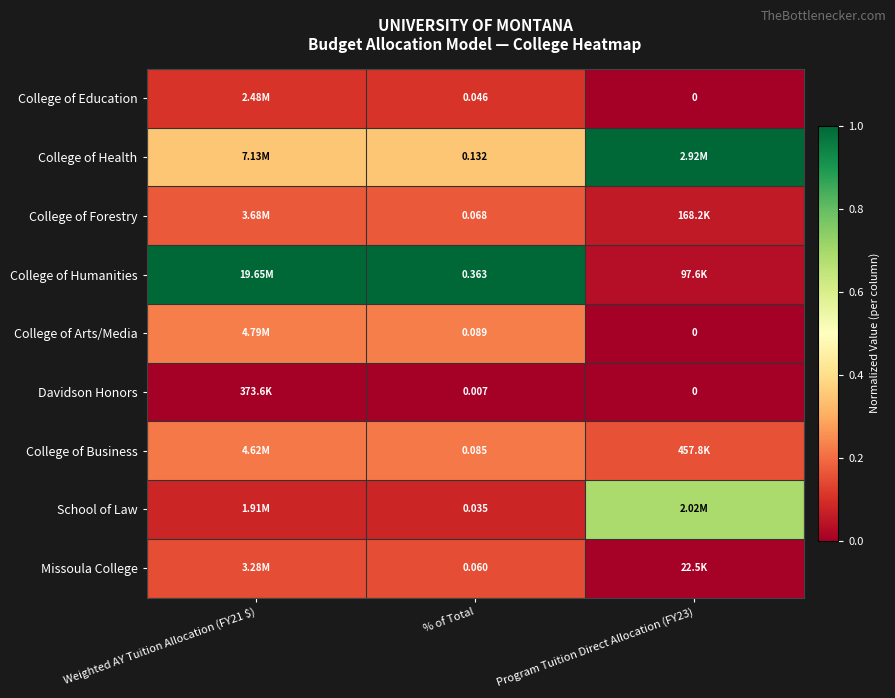

At % of Total, list the series in order from largest to smallest.

College of Humanities, College of Health, College of Arts/Media, College of Business, College of Forestry, Missoula College, College of Education, School of Law, Davidson Honors